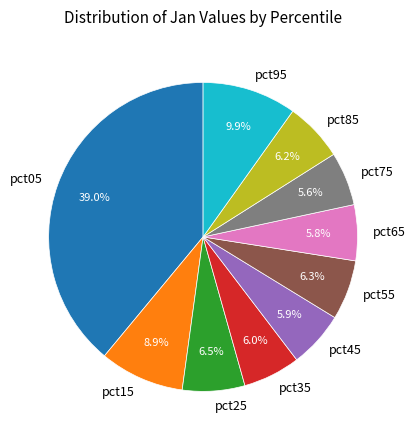

What percentage do pct05 and pct35 together represent?

45.0%